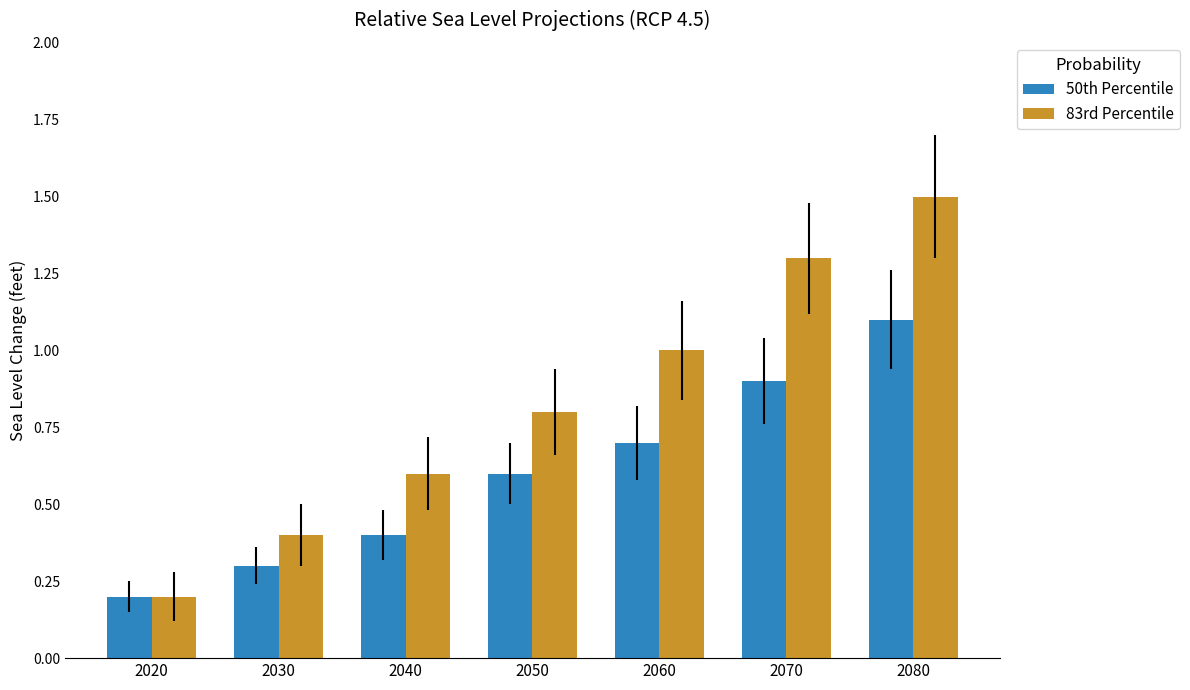

Reading left to right, extract all data points from this chart.

50th Percentile: 2020=0.2	2030=0.3	2040=0.4	2050=0.6	2060=0.7	2070=0.9	2080=1.1
83rd Percentile: 2020=0.2	2030=0.4	2040=0.6	2050=0.8	2060=1.0	2070=1.3	2080=1.5